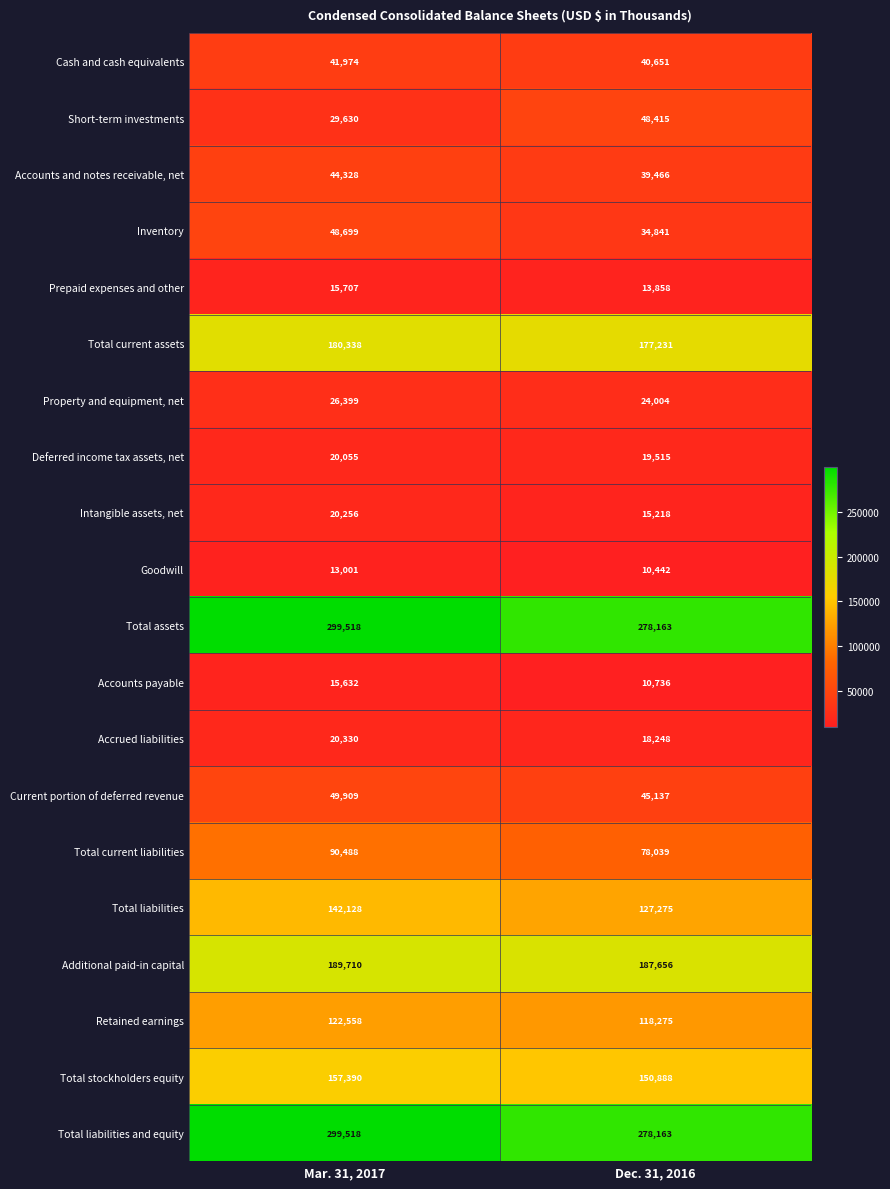

What is the difference between the maximum and minimum values in the Deferred income tax assets, net series?

540